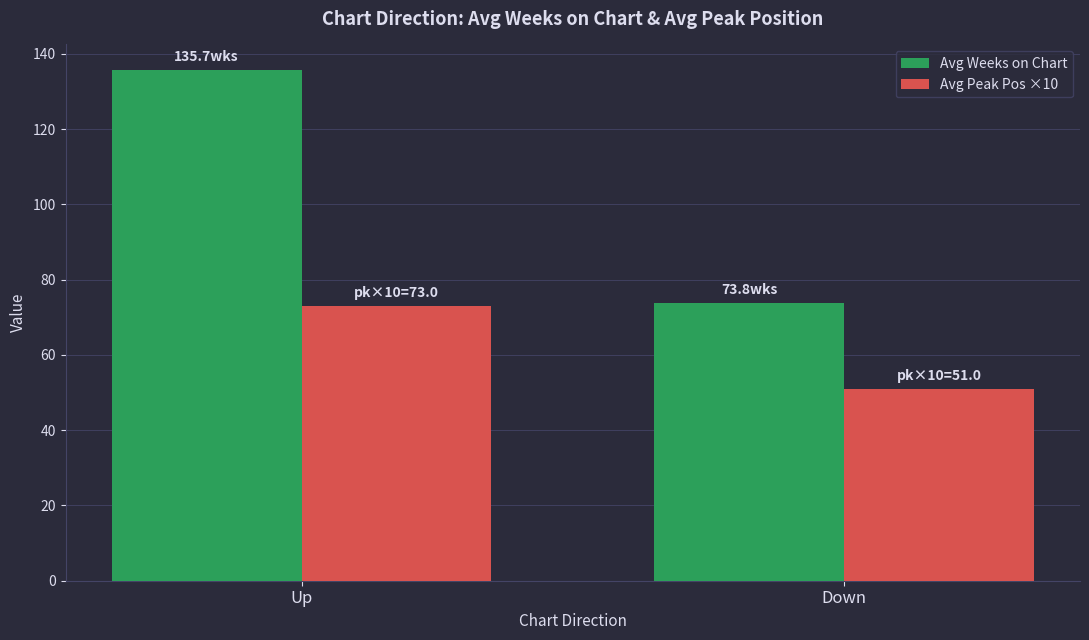

The Avg Peak Pos ×10 series shows 73.0 at Up. True or false?

True